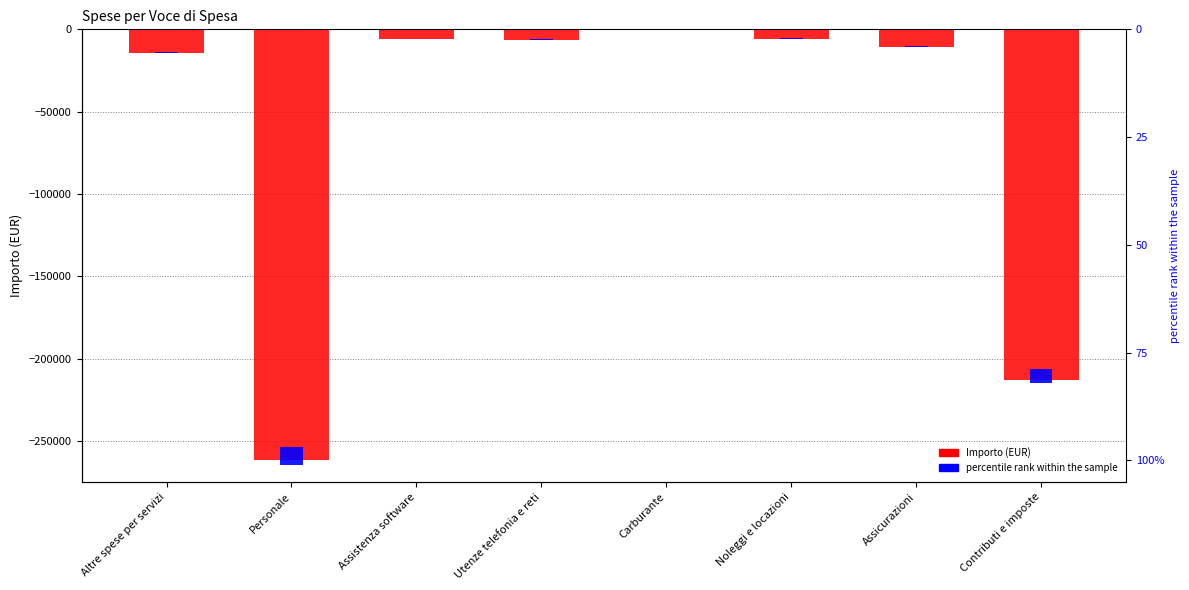

What is the label of the 3rd bar from the left?

Assistenza software